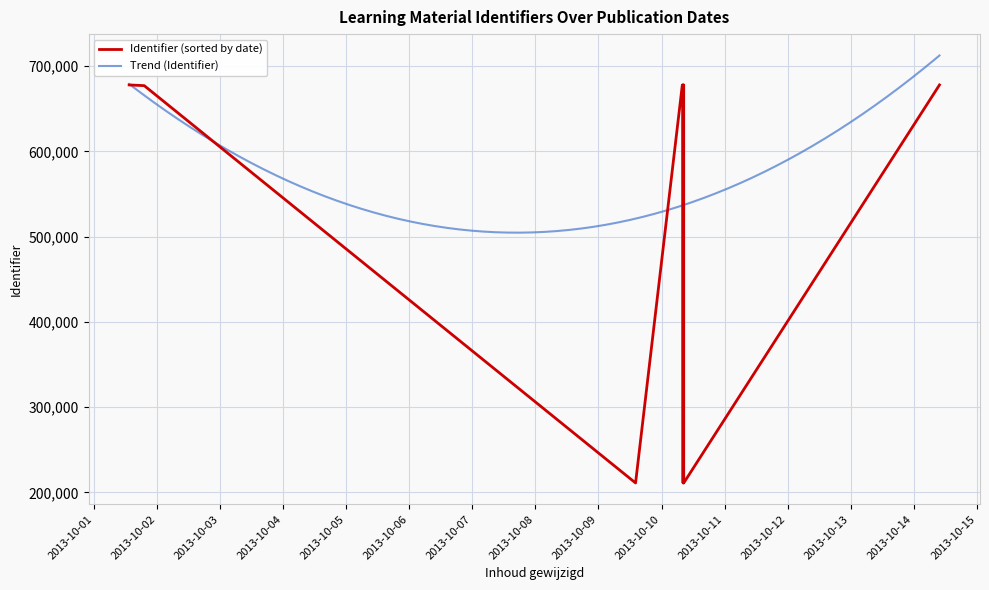

At which category does the chart reach its minimum across all series?

2013-10-10 08:27:17